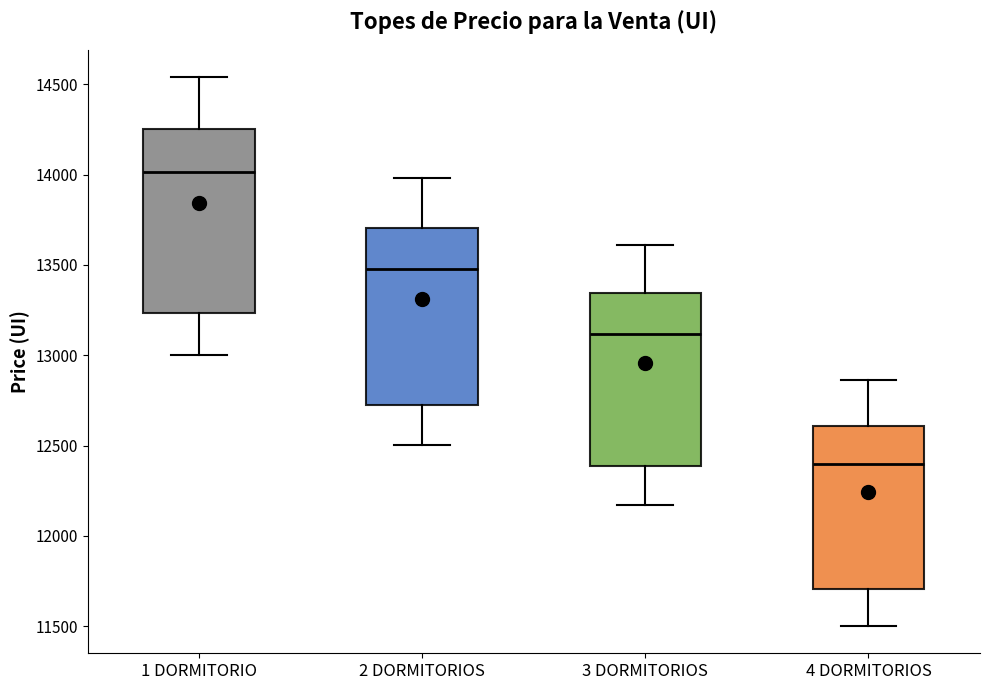

Which box's median line is the highest?

1 DORMITORIO